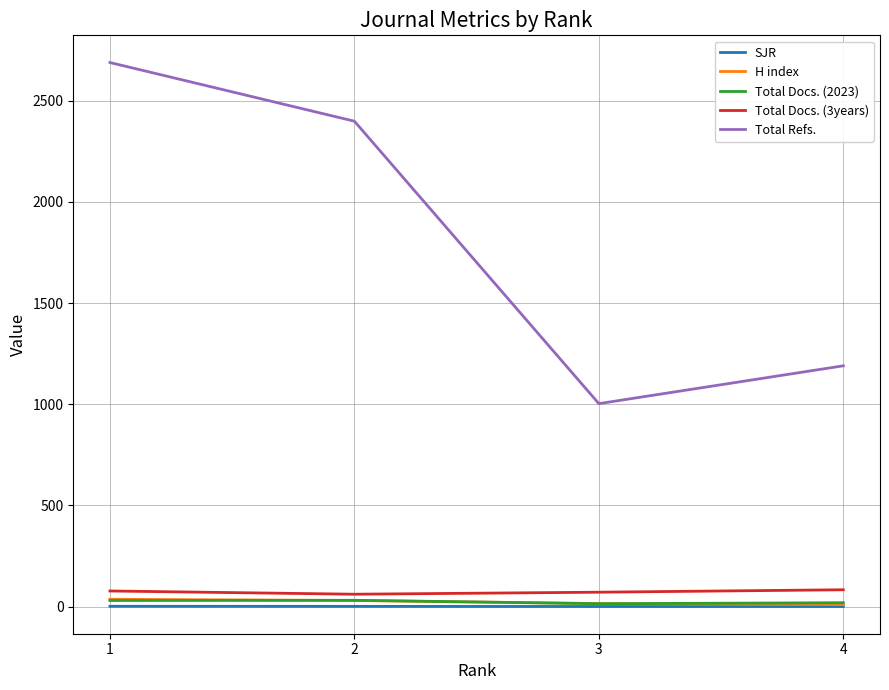

What is the lowest value of the Total Refs. series?

1003.0